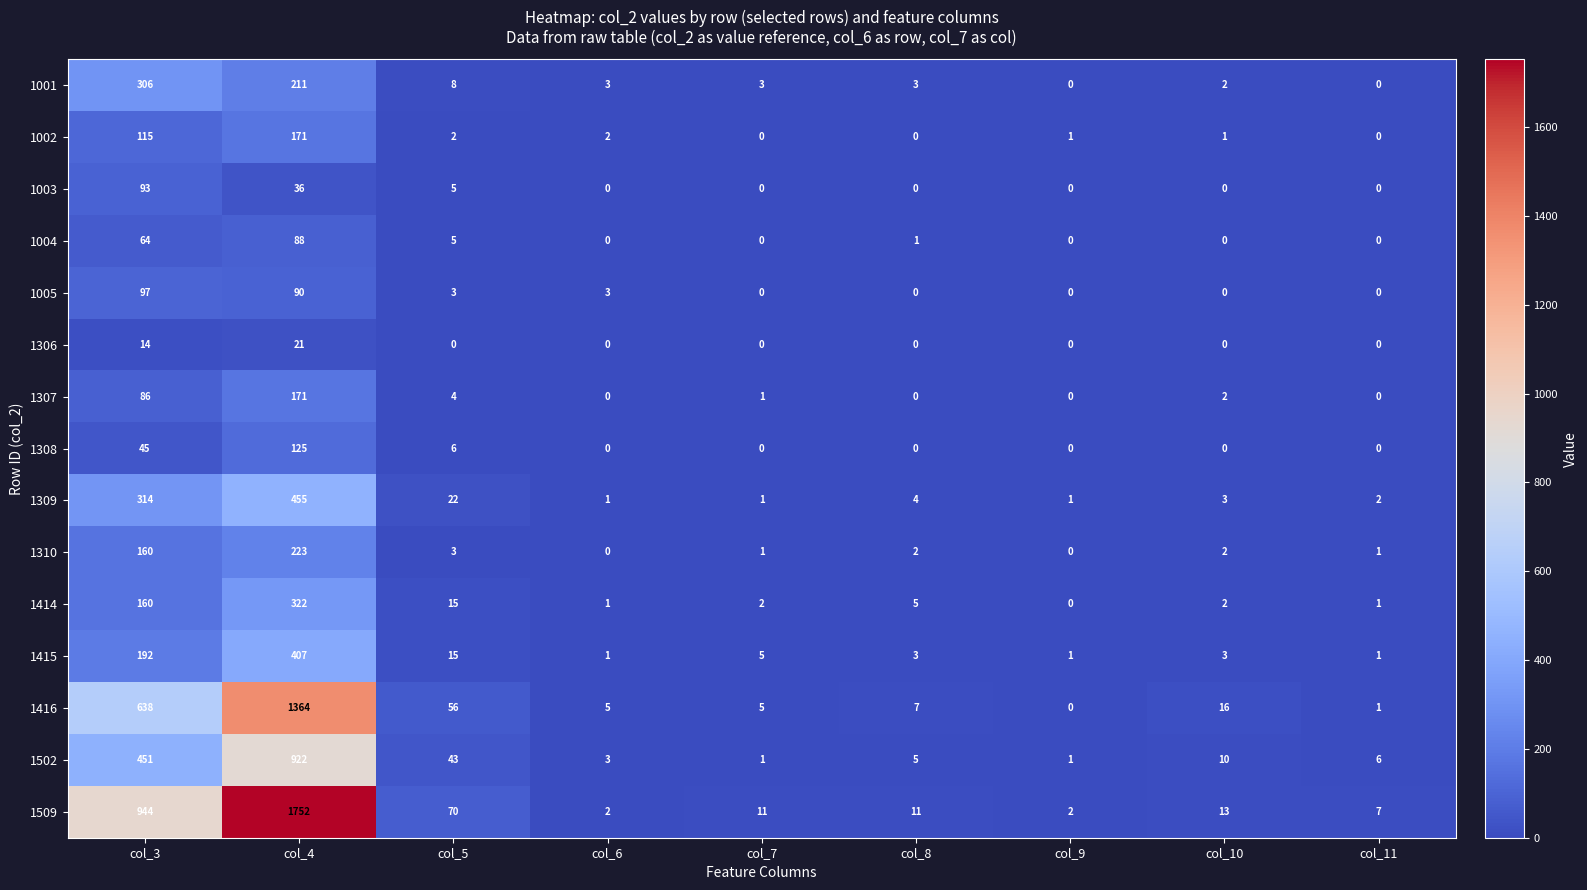

How many series are shown in this chart?

15